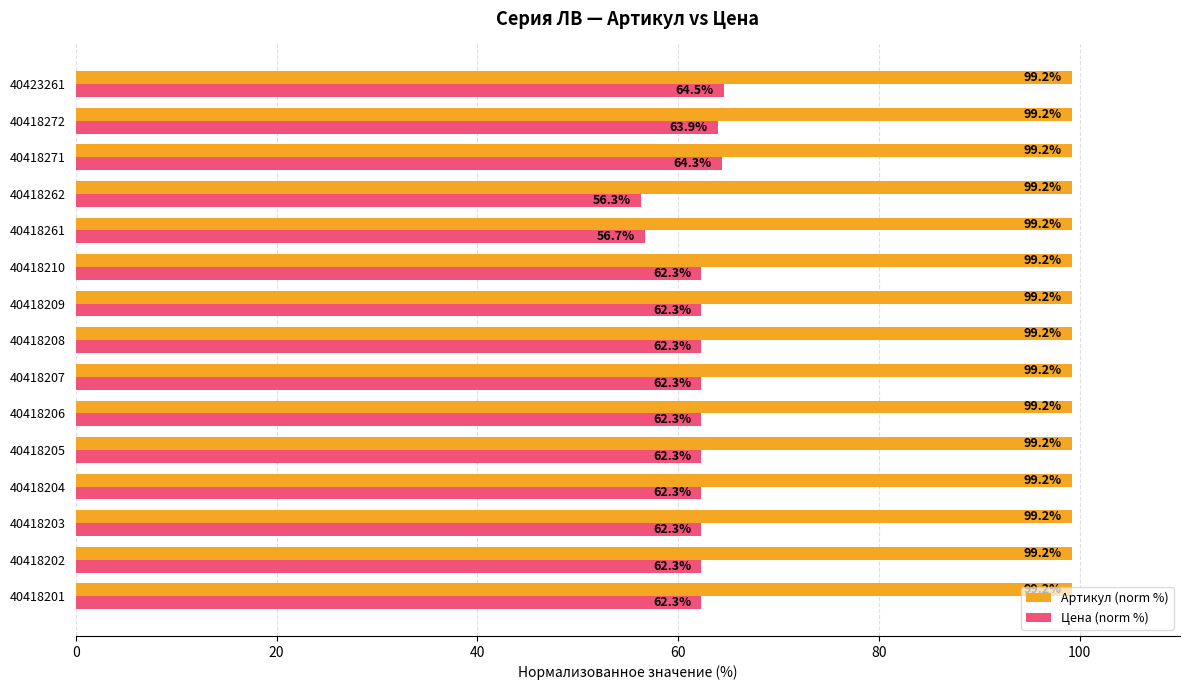

List the series in order of their overall mean, highest first.

Артикул (norm %), Цена (norm %)